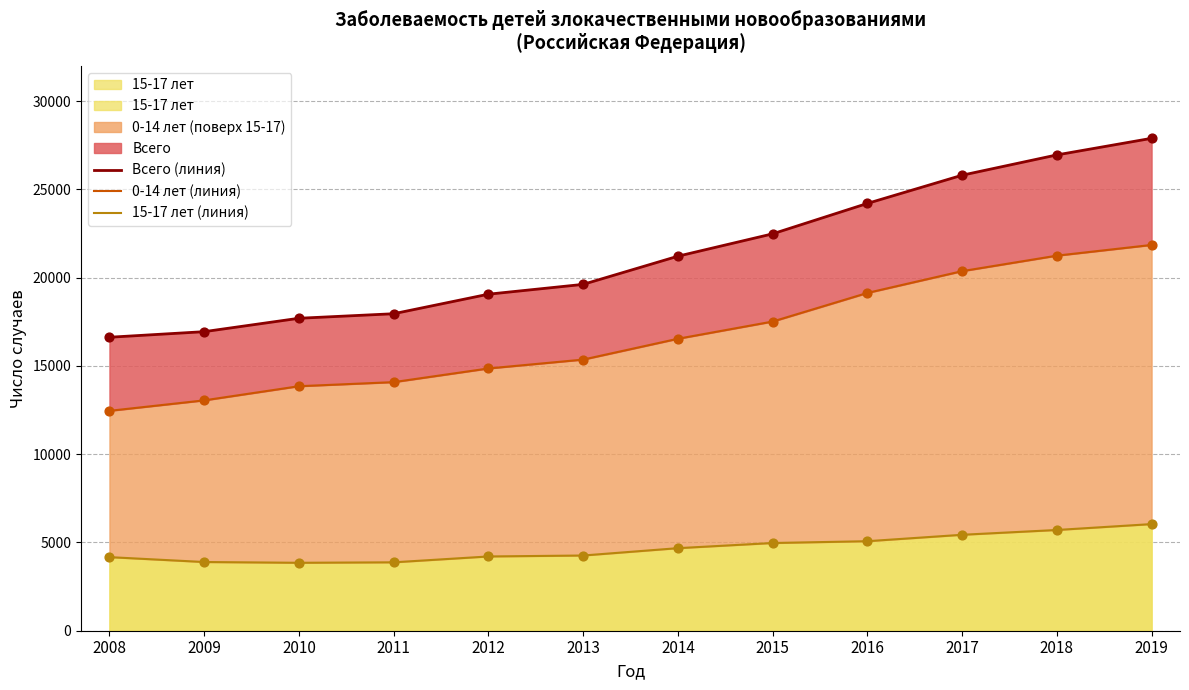

Which series has the largest Y range (max minus min)?

Всего (линия)